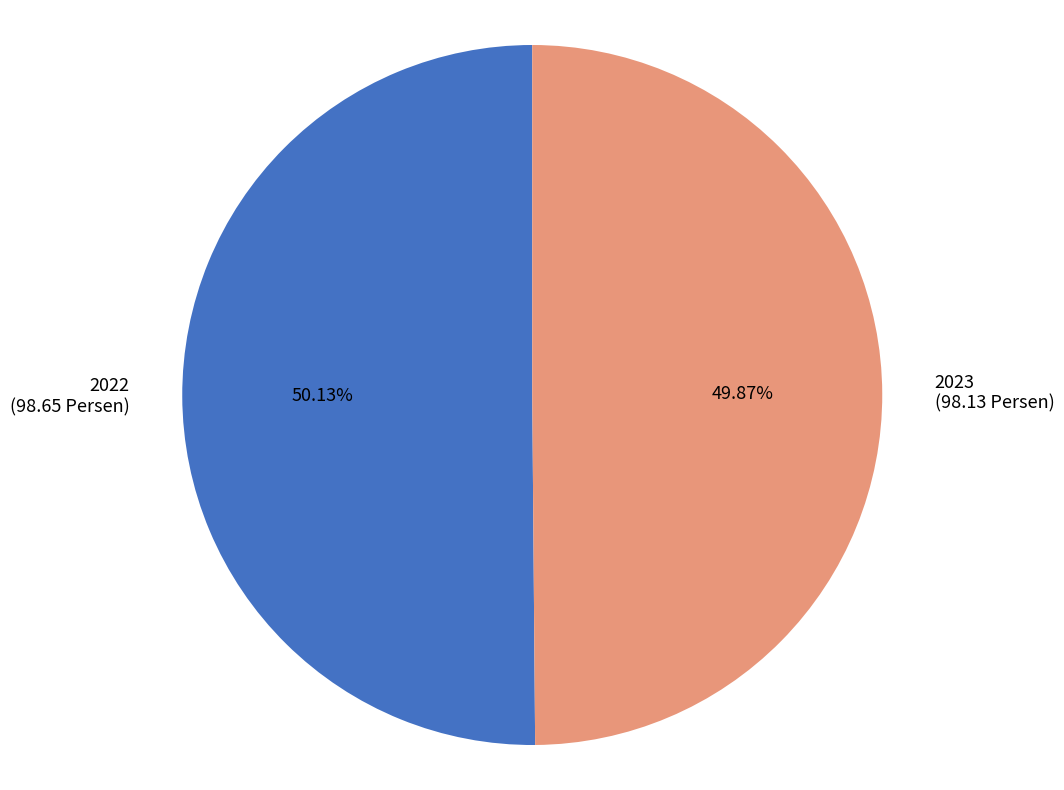

How many slices are in this pie chart?

2